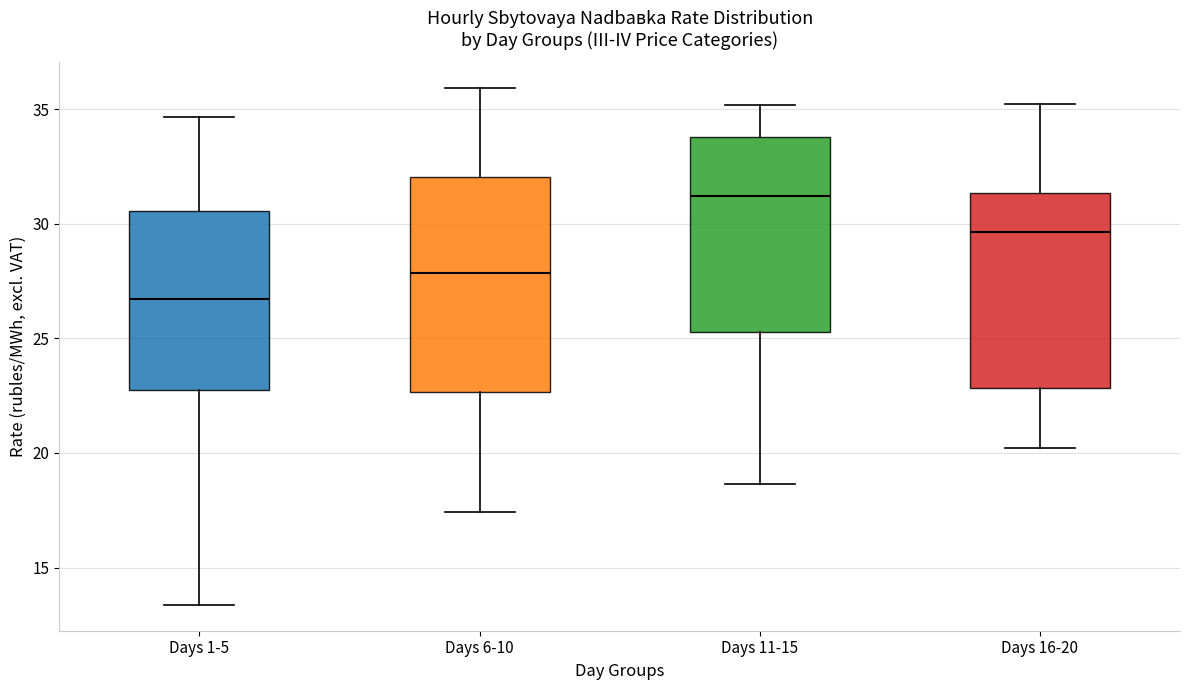

Comparing the boxes themselves (not the whiskers), which one is the tallest?

Days 6-10